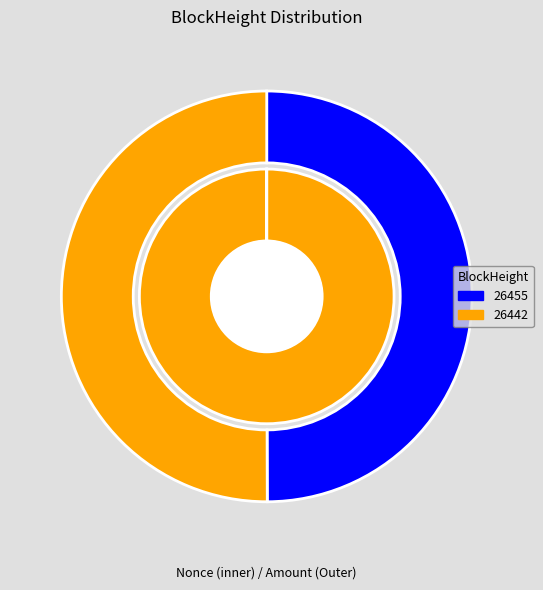

To the nearest percent, what is the difference between the largest and smallest slice percentages?

100%